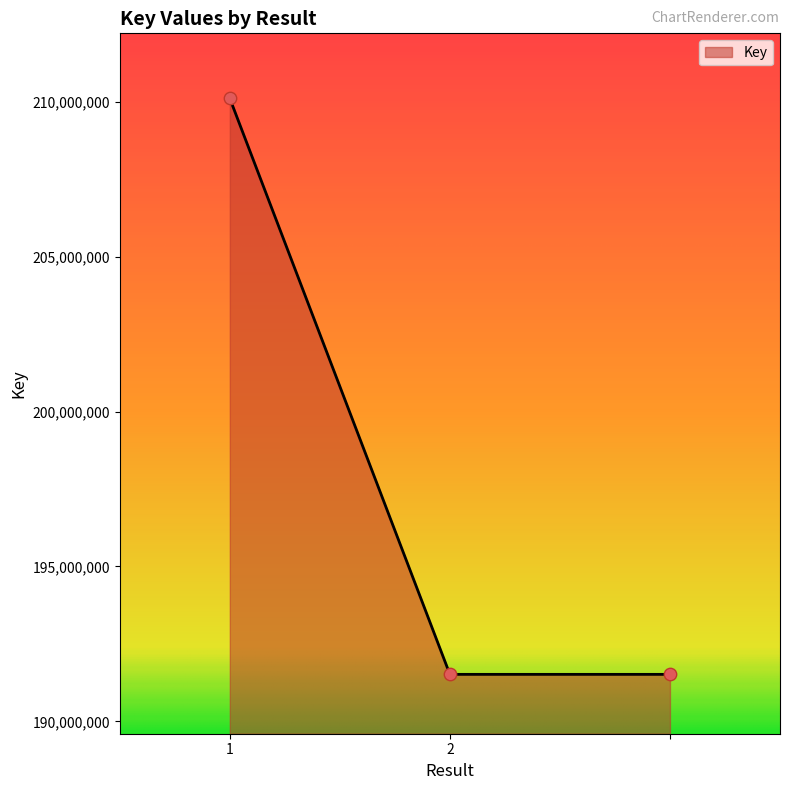

What is the sum of all values?

593140657